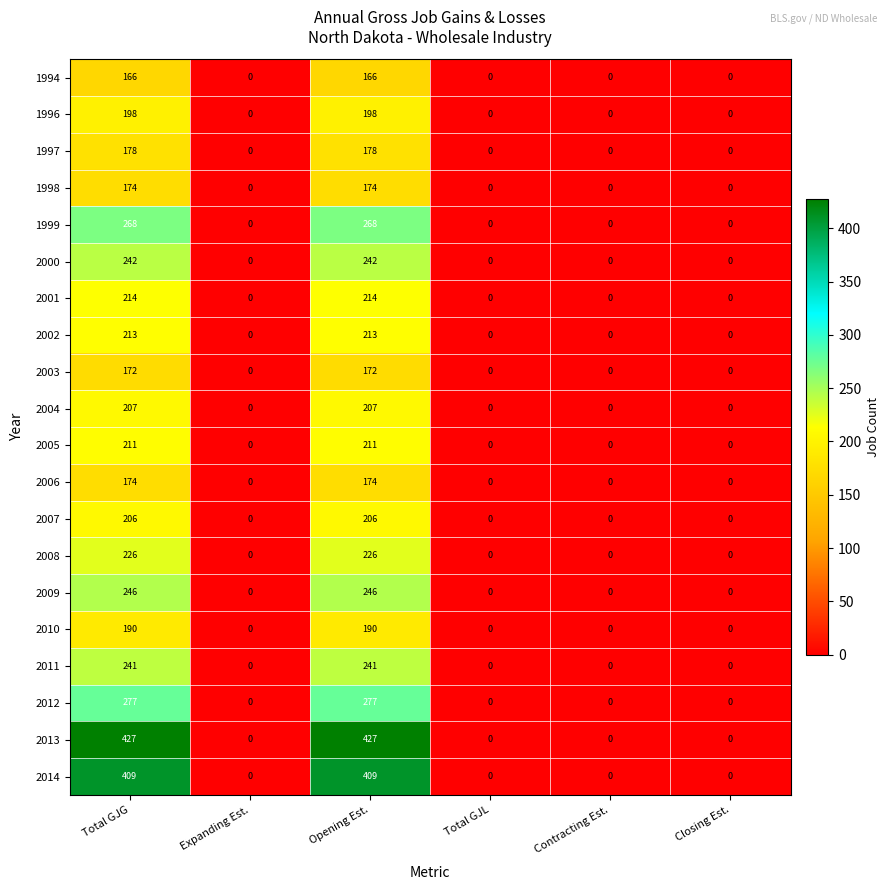

How many distinct data groups are displayed?

20